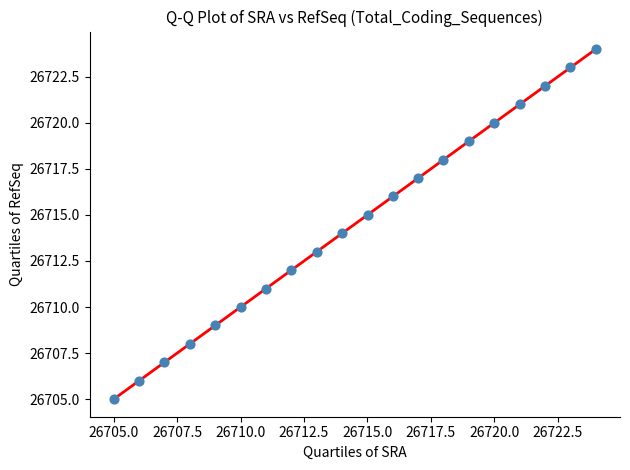

What is the range of Y values (max minus min)?

19